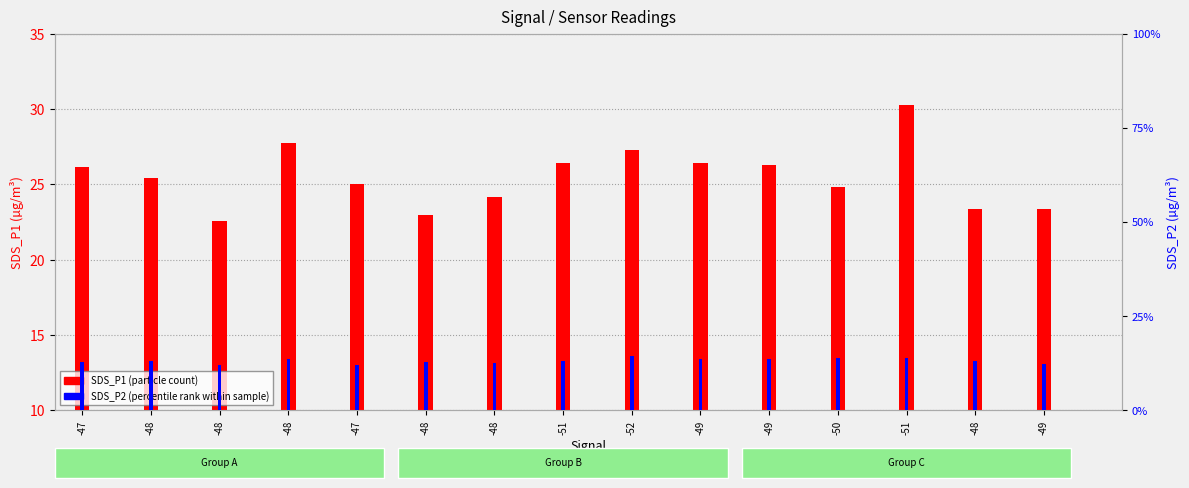

What is the label of the 15th bar from the left?

-49